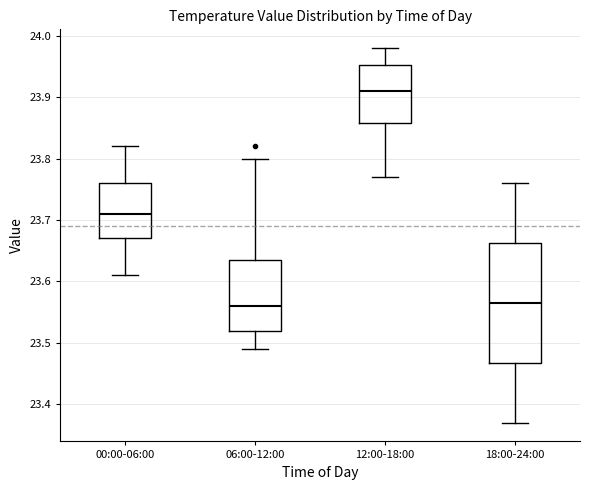

Reading left to right, transcribe this box plot: for each box, give where its median line is, the range the box spans, and where its two whiskers end, as read against the y-axis. The values are not printed on the chart, so give them approximately, as read against the axis.

00:00-06:00: median 23.71, box 23.67 to 23.76, whiskers 23.61 to 23.82
06:00-12:00: median 23.56, box 23.52 to 23.64, whiskers 23.49 to 23.80
12:00-18:00: median 23.91, box 23.86 to 23.95, whiskers 23.77 to 23.98
18:00-24:00: median 23.57, box 23.47 to 23.66, whiskers 23.37 to 23.76